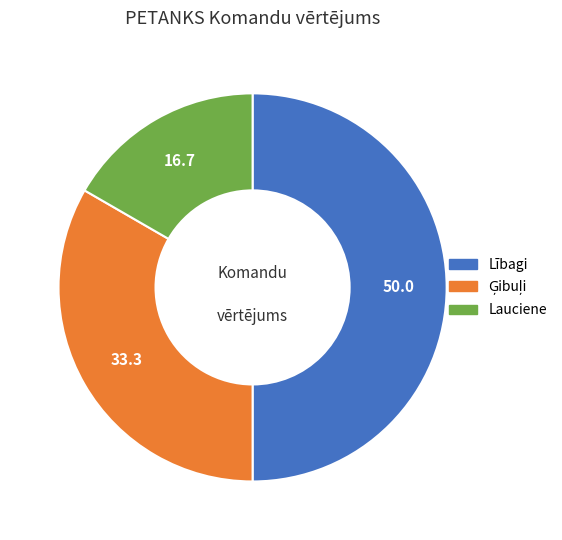

Which has a higher value, Lībagi or Lauciene?

Lībagi